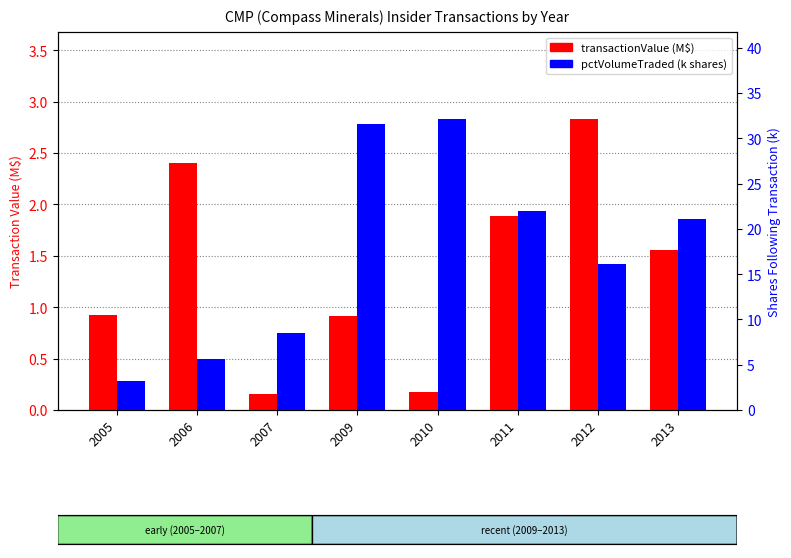

At which category does the chart reach its peak across all series?

2010